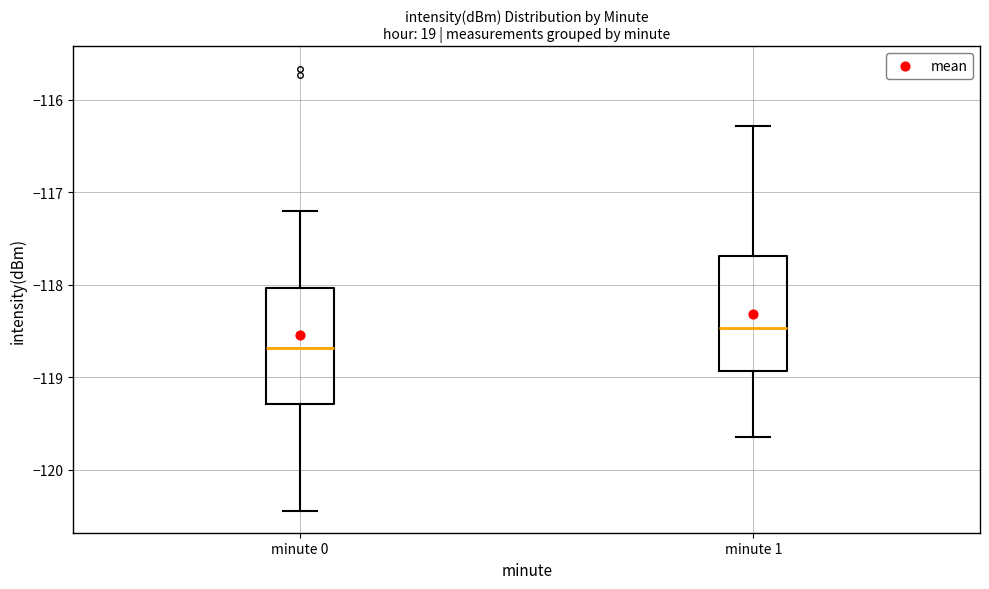

Reading left to right, transcribe this box plot: for each box, give where its median line is, the range the box spans, and where its two whiskers end, as read against the y-axis. The values are not printed on the chart, so give them approximately, as read against the axis.

minute 0: median -118.7, box -119.3 to -118.0, whiskers -120.4 to -117.2
minute 1: median -118.5, box -118.9 to -117.7, whiskers -119.6 to -116.3